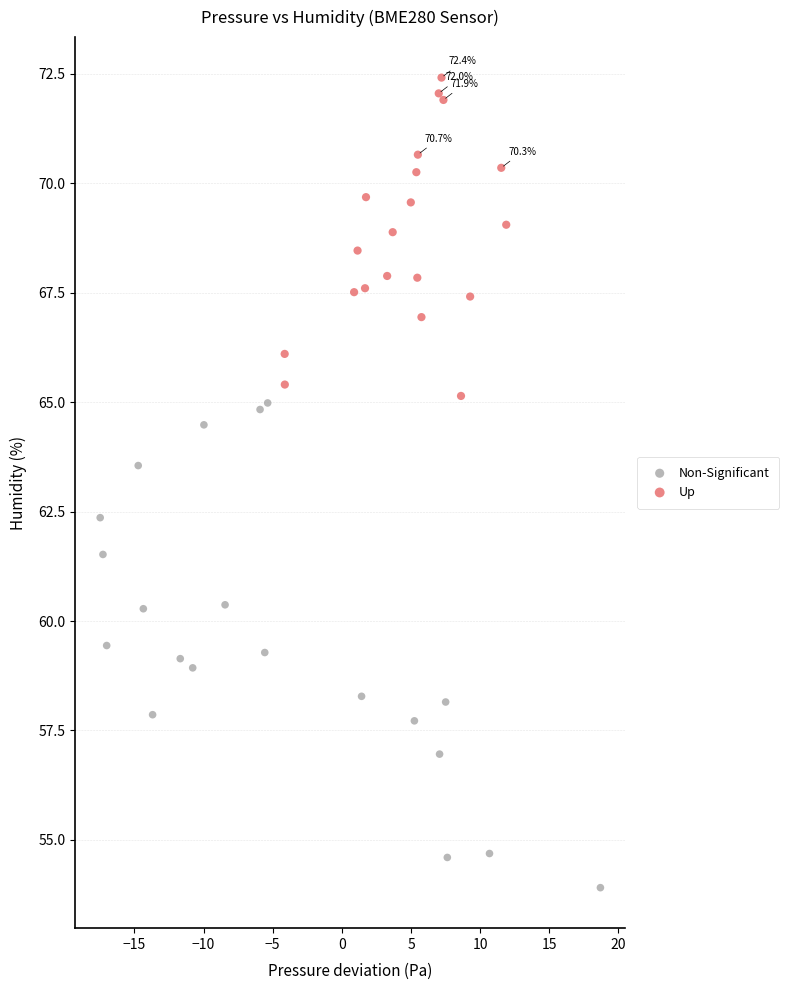

Which series reaches the minimum Y coordinate?

Non-Significant